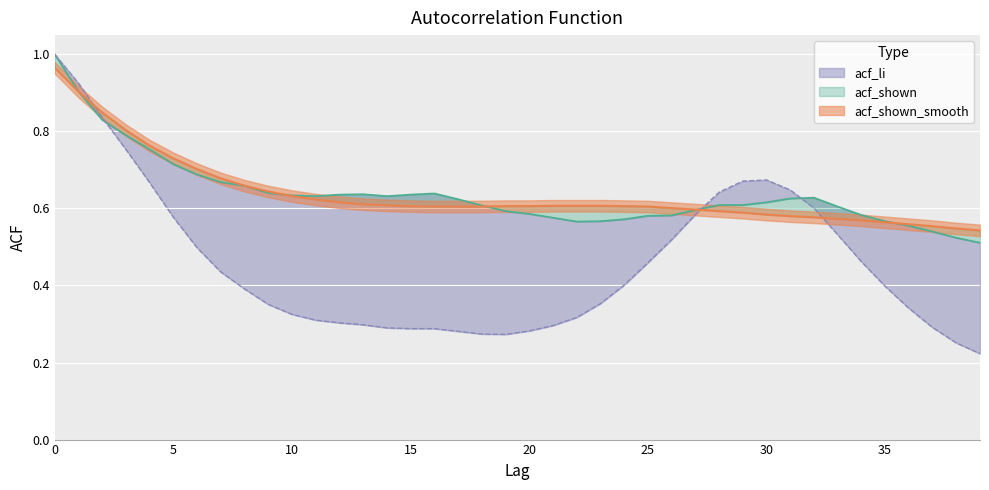

Between 11 and 7, which is larger?

7